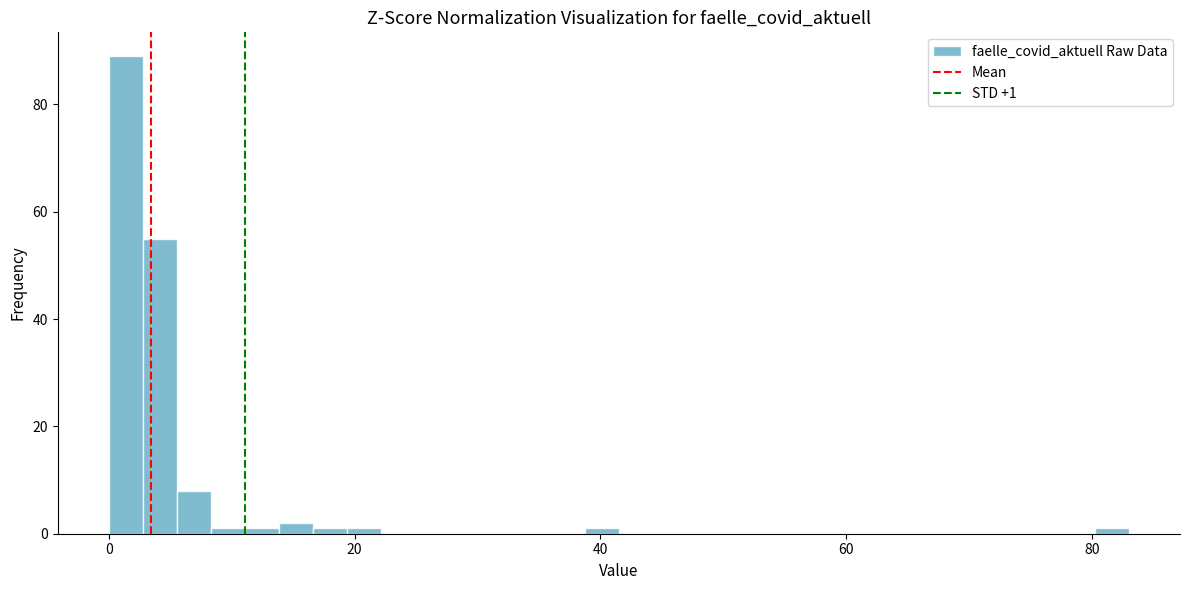

Around what value on the x-axis is the tallest bar? Give the approximate position of its centre, as read against the axis.

2